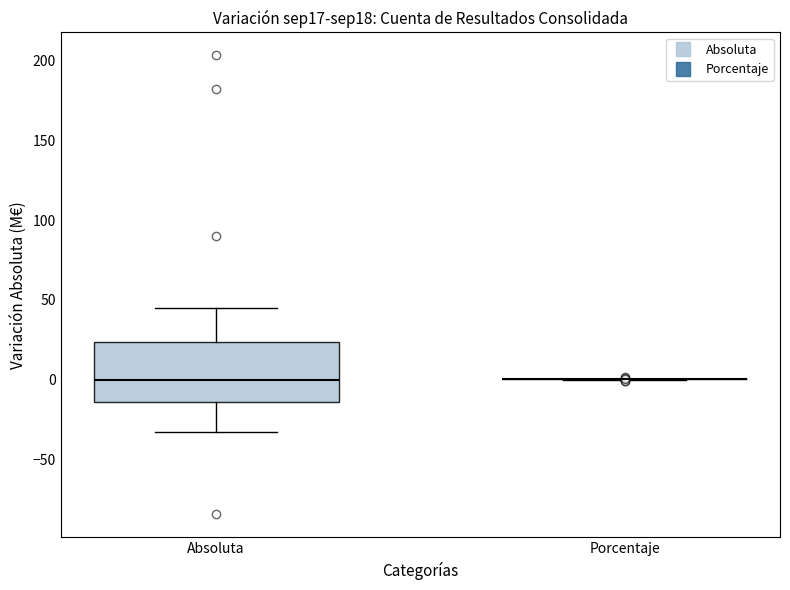

Which box is the tallest, from its lower edge to its upper edge?

Absoluta